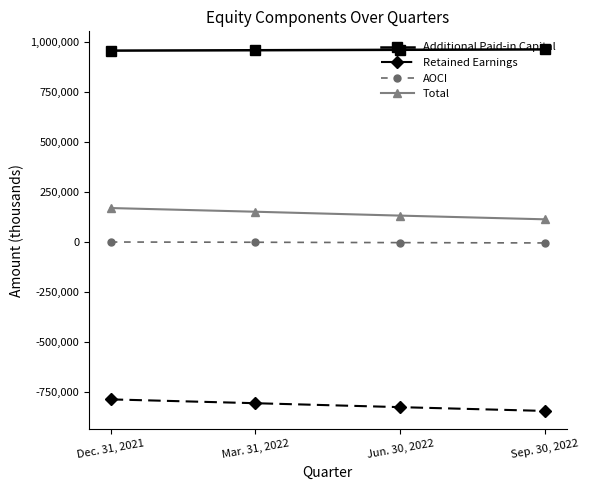

The Retained Earnings series shows -824121 at Jun. 30, 2022. True or false?

True